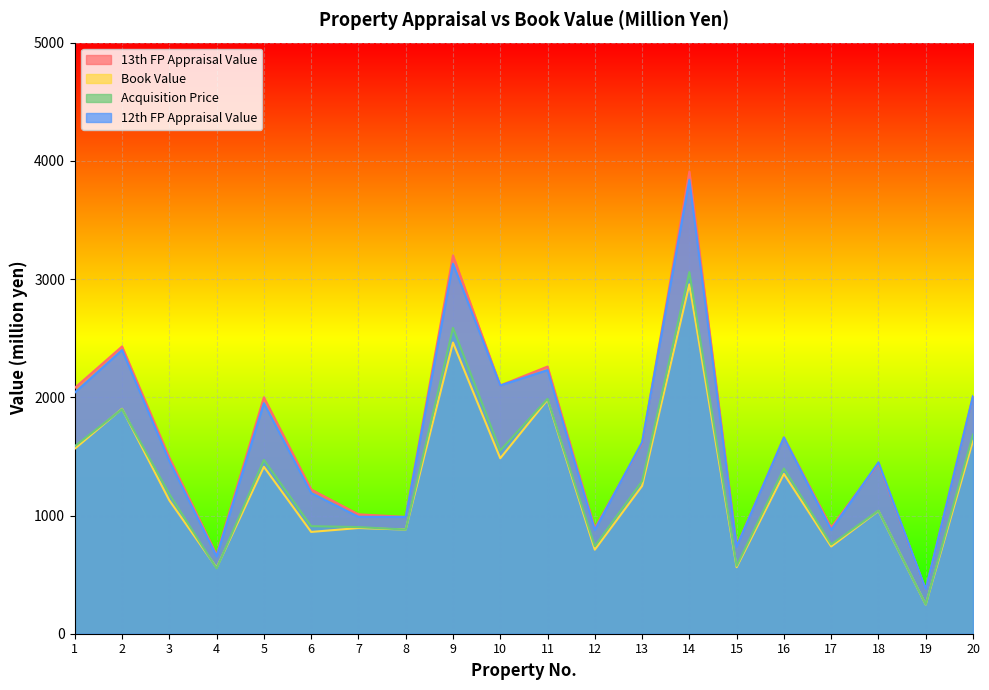

Reading left to right, extract all data points from this chart.

13th FP Appraisal Value: 2080	2430	1490	667	2000	1220	1010	988	3200	2100	2260	892	1610	3910	742	1660	898	1440	374	2010
Book Value: 1565	1903	1128	558	1412	861	894	881	2463	1484	1979	711	1250	2955	563	1352	738	1039	247	1633
Acquisition Price: 1586	1900	1181	552	1470	910	902	881	2587	1550	1987	740	1290	3059	574	1398	755	1041	248	1685
12th FP Appraisal Value: 2040	2400	1460	654	1950	1190	989	988	3130	2100	2230	877	1620	3840	736	1660	878	1450	374	2010